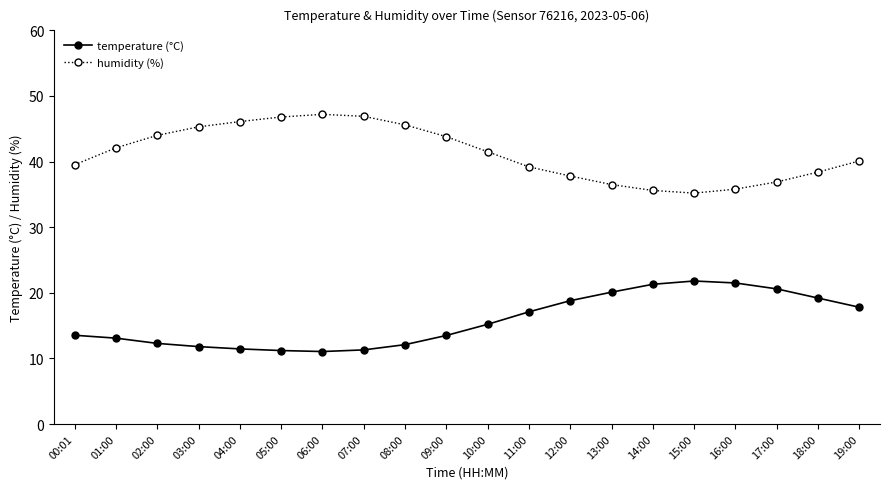

True or false: temperature (°C) has more than 0 points higher than both neighbors.

True